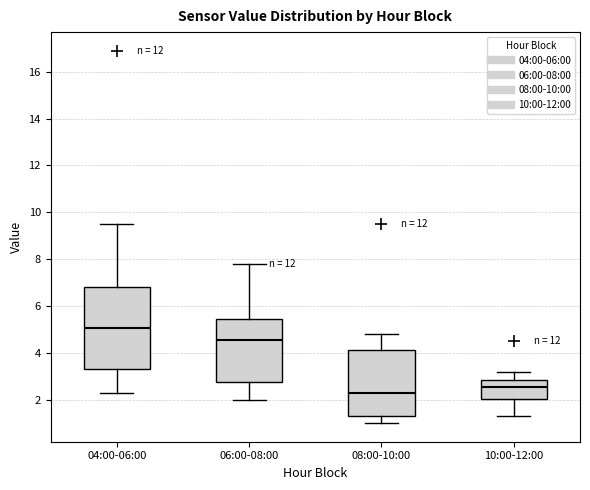

Reading left to right, read every box against the y-axis: the position of its median line, the range the box covers, and the ends of its whiskers. The values are not printed on the chart, so give them approximately, as read against the axis.

04:00-06:00: median 5.0, box 3.4 to 6.8, whiskers 2.4 to 9.6
06:00-08:00: median 4.6, box 2.8 to 5.4, whiskers 2.0 to 7.8
08:00-10:00: median 2.4, box 1.4 to 4.2, whiskers 1.0 to 4.8
10:00-12:00: median 2.6, box 2.0 to 2.8, whiskers 1.4 to 3.2